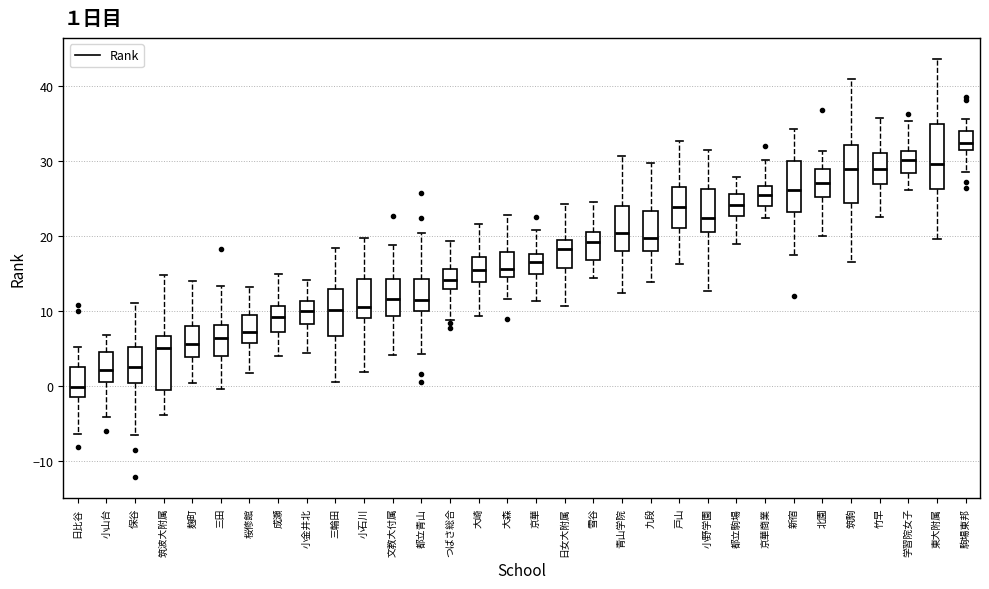

Which box has the highest median line?

駒場東邦